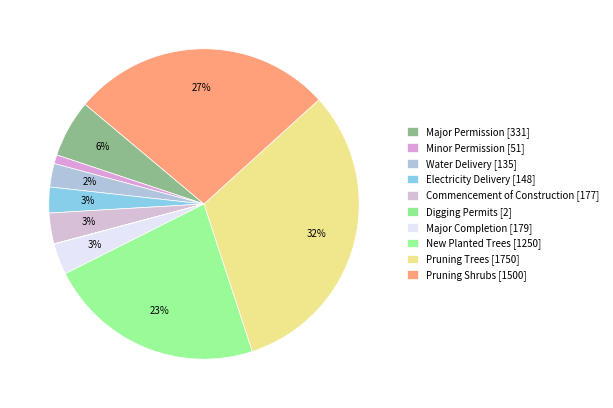

Which slice is the smallest?

Digging Permits